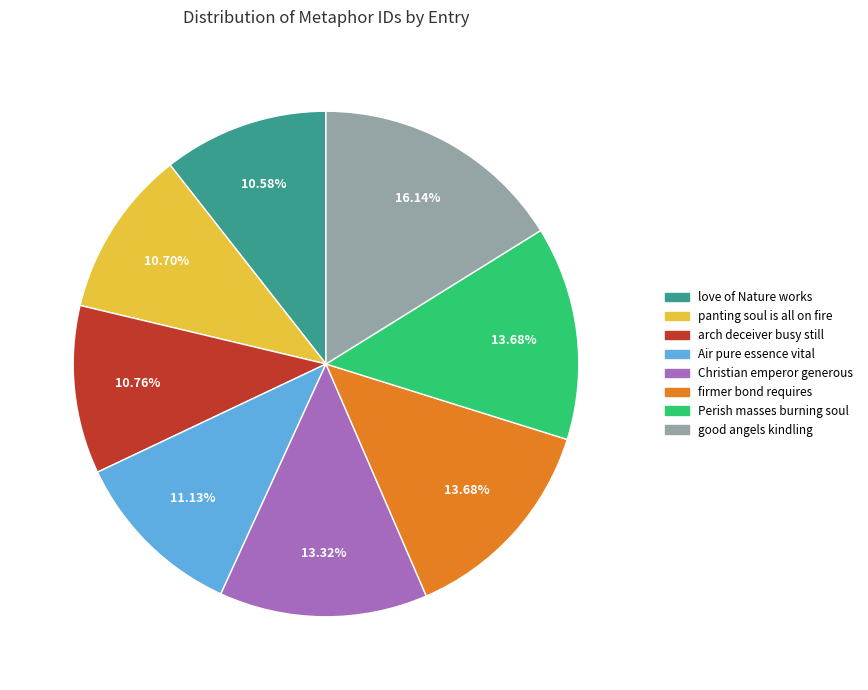

True or false: panting soul is all on fire accounts for 11% of the total.

True